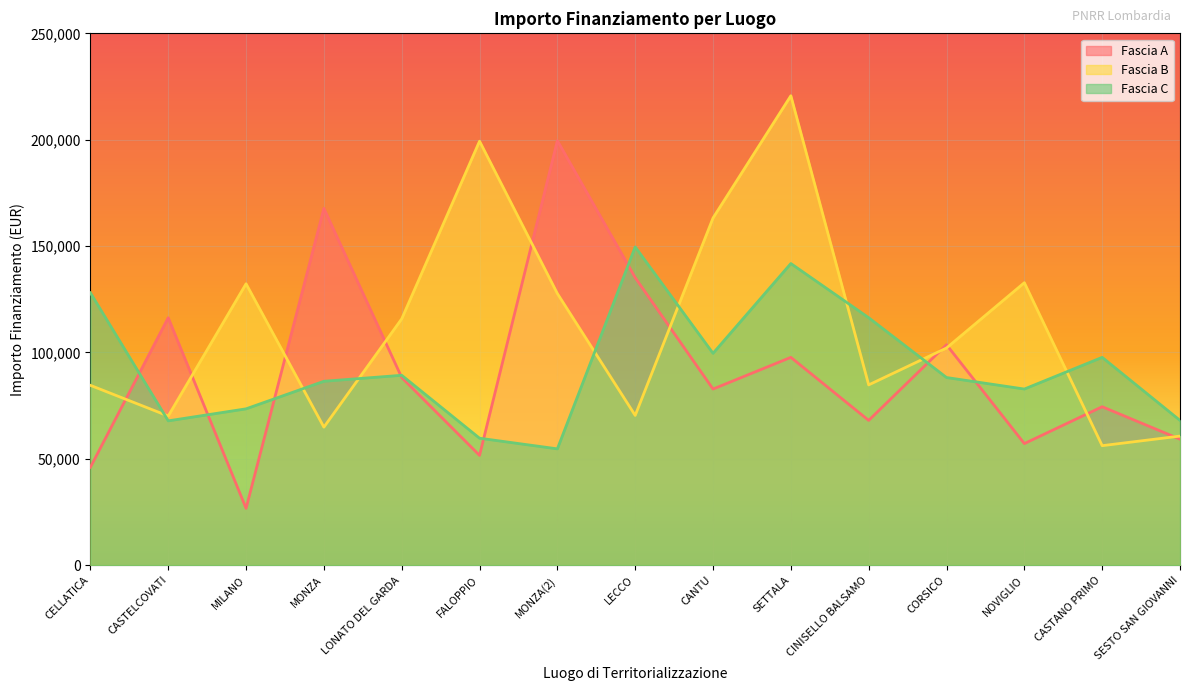

What is the total value across all series at CORSICO?

293926.2